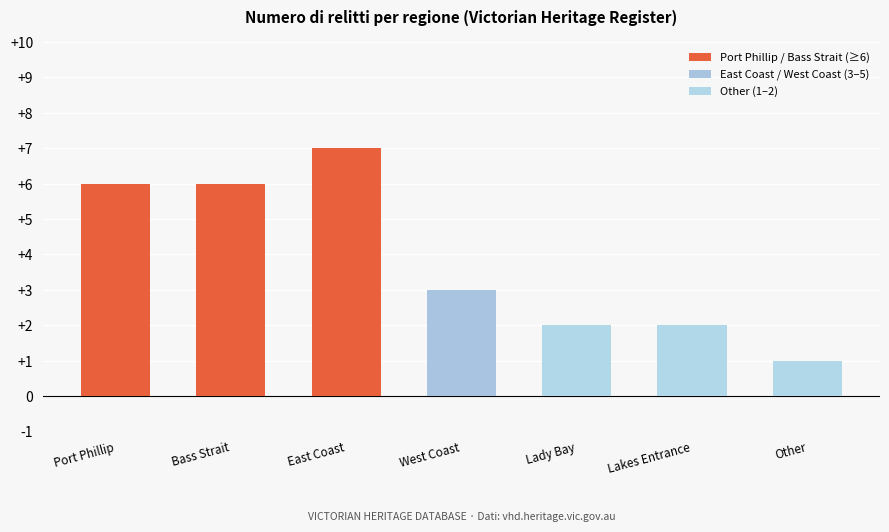

Are the bars horizontal?

No